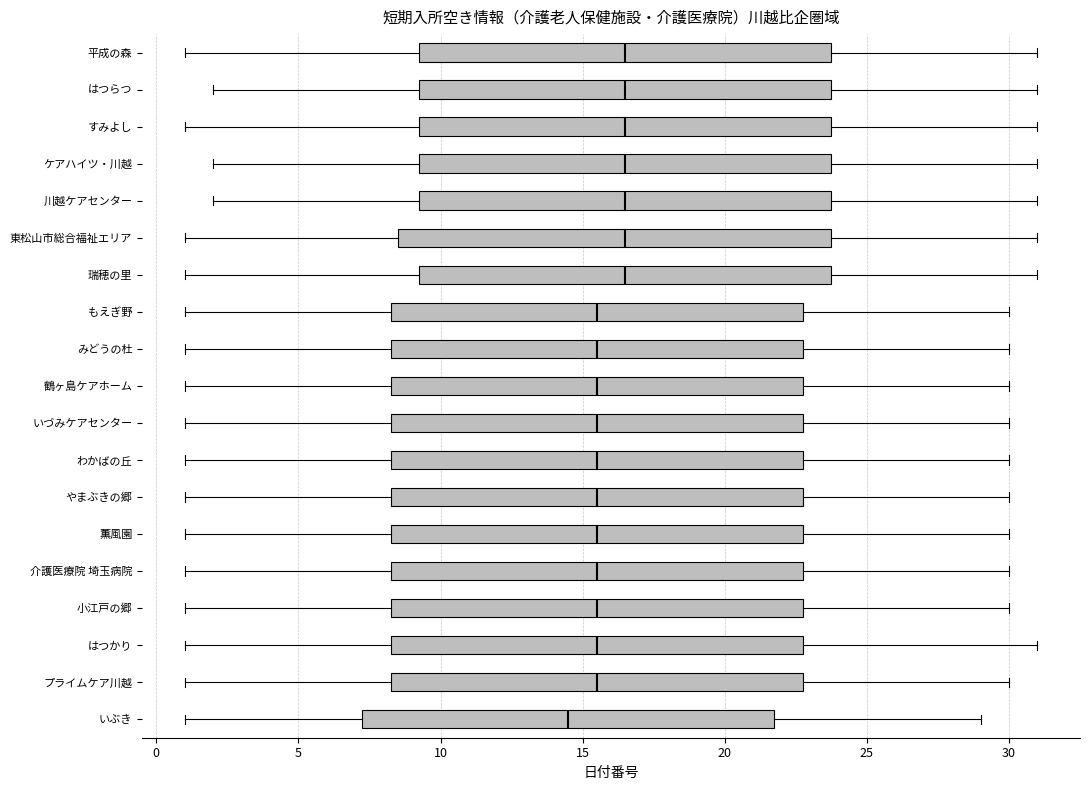

Which box is the widest, from its left edge to its right edge?

東松山市総合福祉エリア